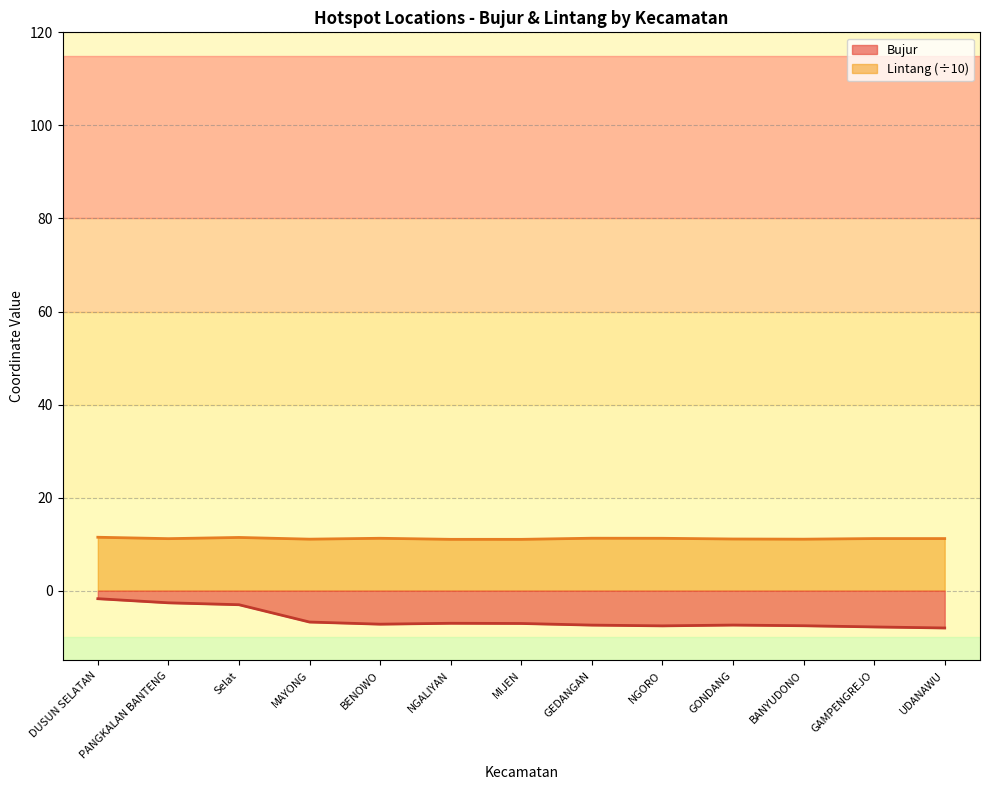

Which series has the largest total across all categories?

Lintang